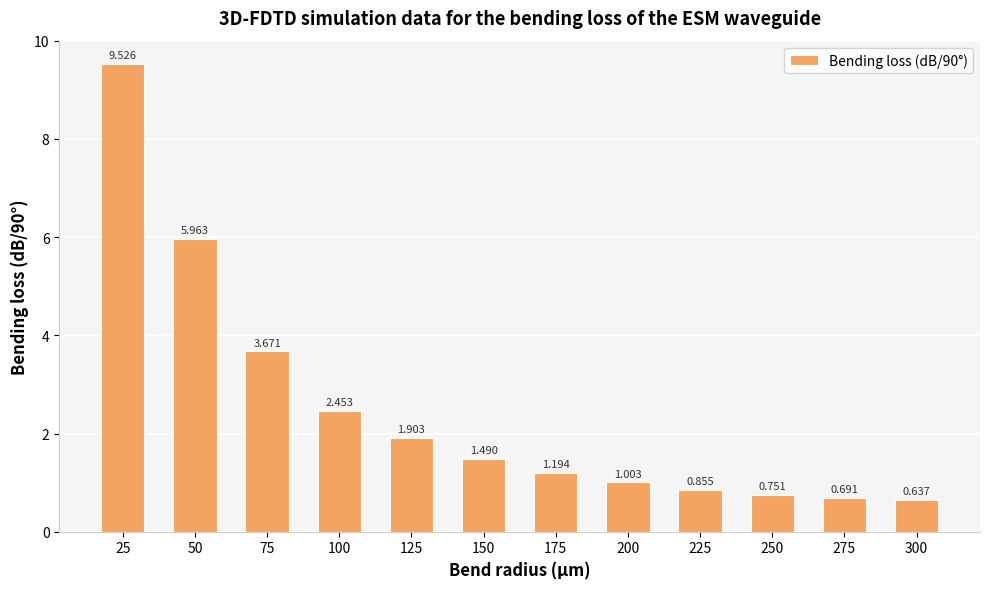

Which category has the lowest value across all series?

300